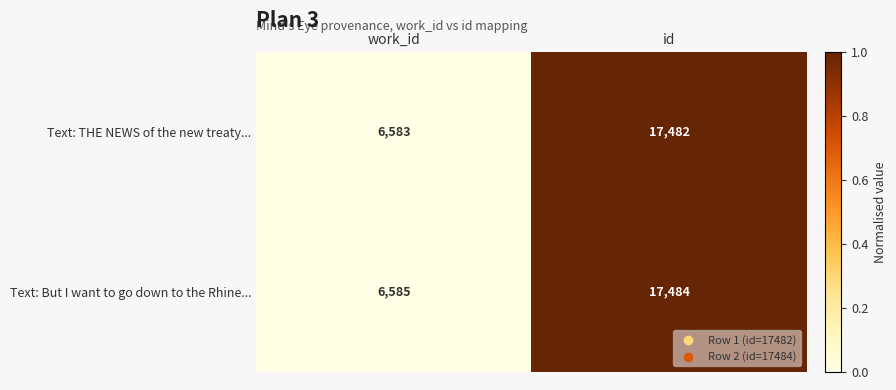

List the series in order of their overall mean, highest first.

Text: But I want to go down to the Rhine..., Text: THE NEWS of the new treaty...